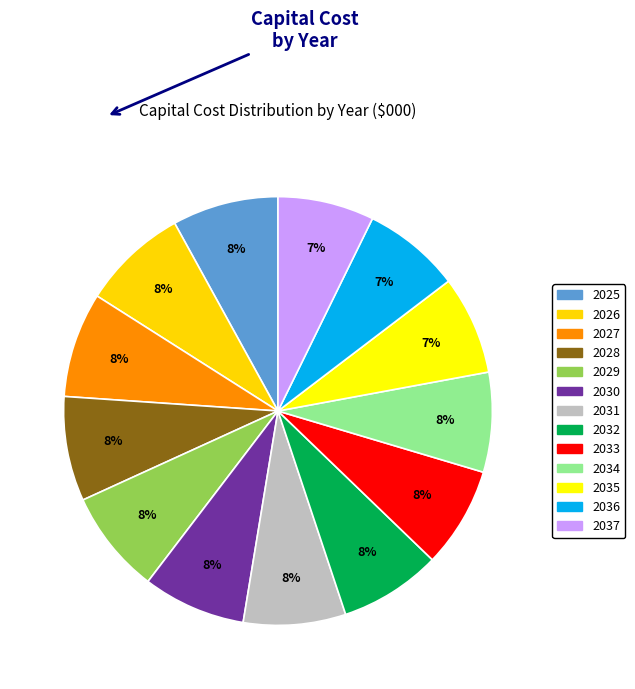

What percentage is the 2037 slice, to the nearest percent?

7%